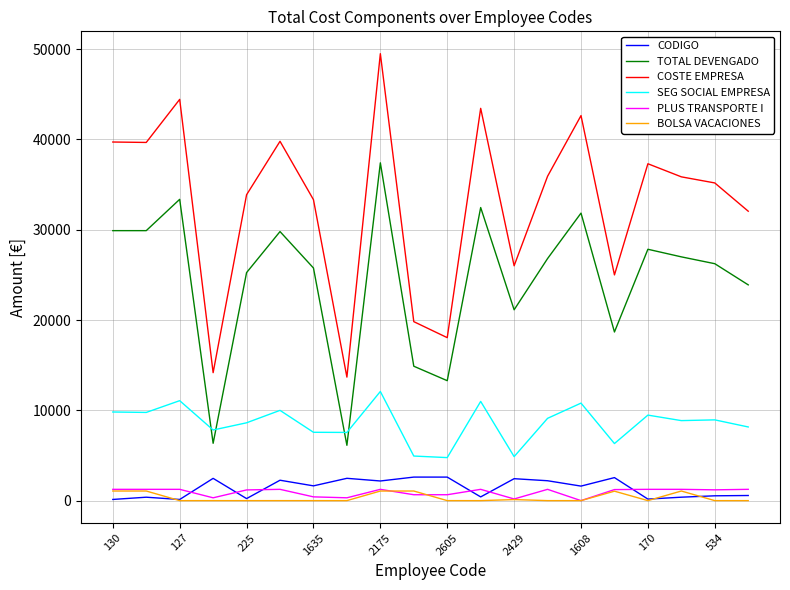

True or false: PLUS TRANSPORTE I and TOTAL DEVENGADO intersect in this chart.

False